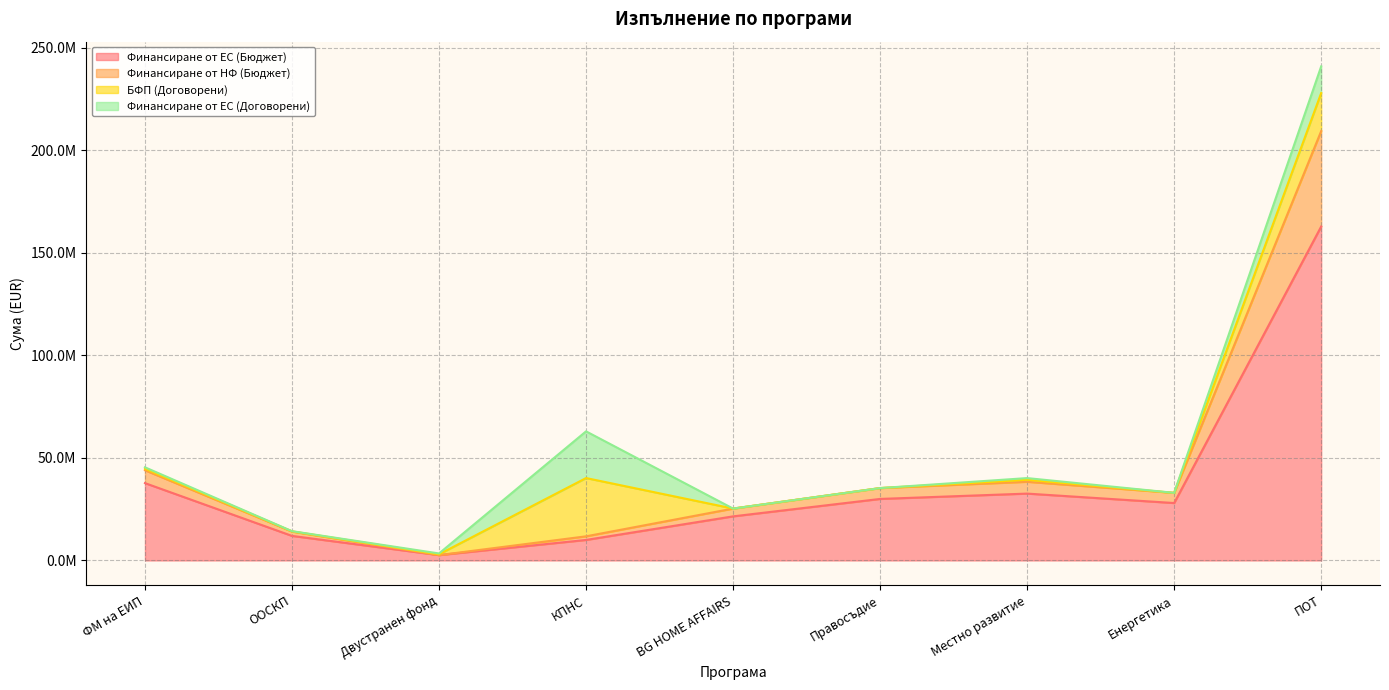

What are all the series names shown in the legend?

Финансиране от ЕС (Бюджет), Финансиране от НФ (Бюджет), БФП (Договорени), Финансиране от ЕС (Договорени)